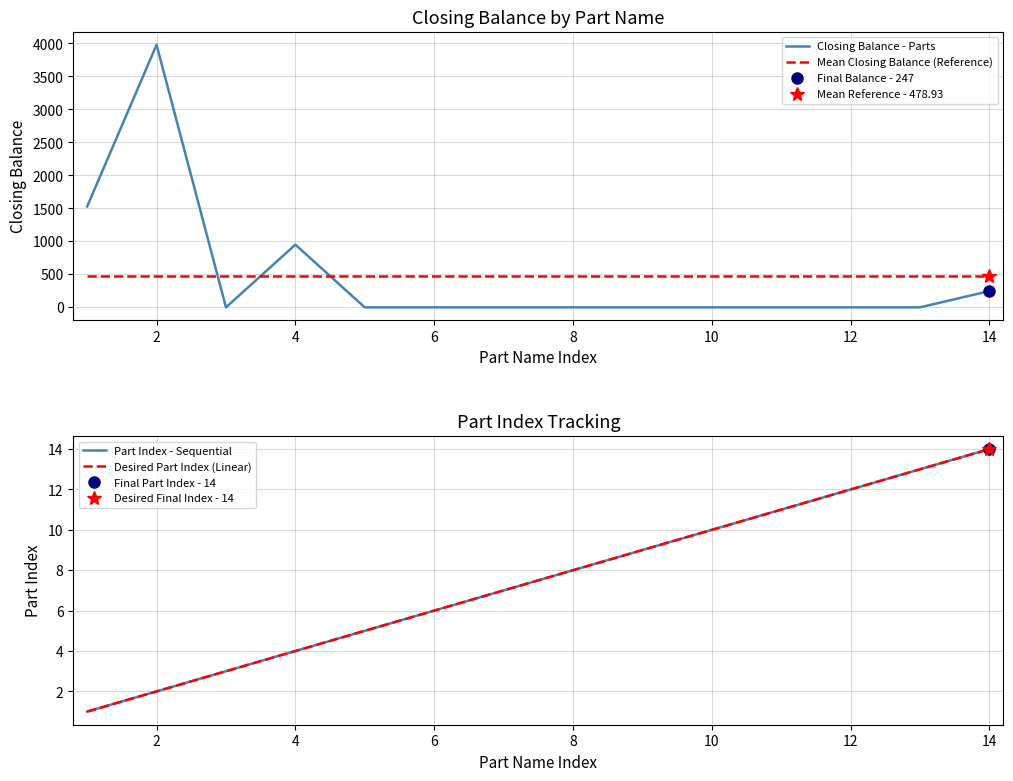

How many times do Closing Balance - Parts and Mean Closing Balance (Reference) cross each other?

3